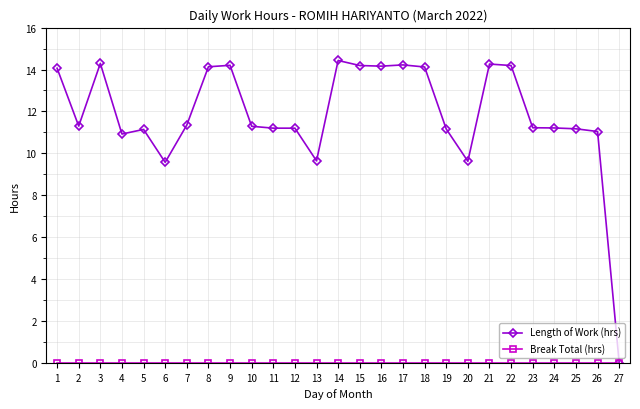

How many lines are shown in the chart?

2